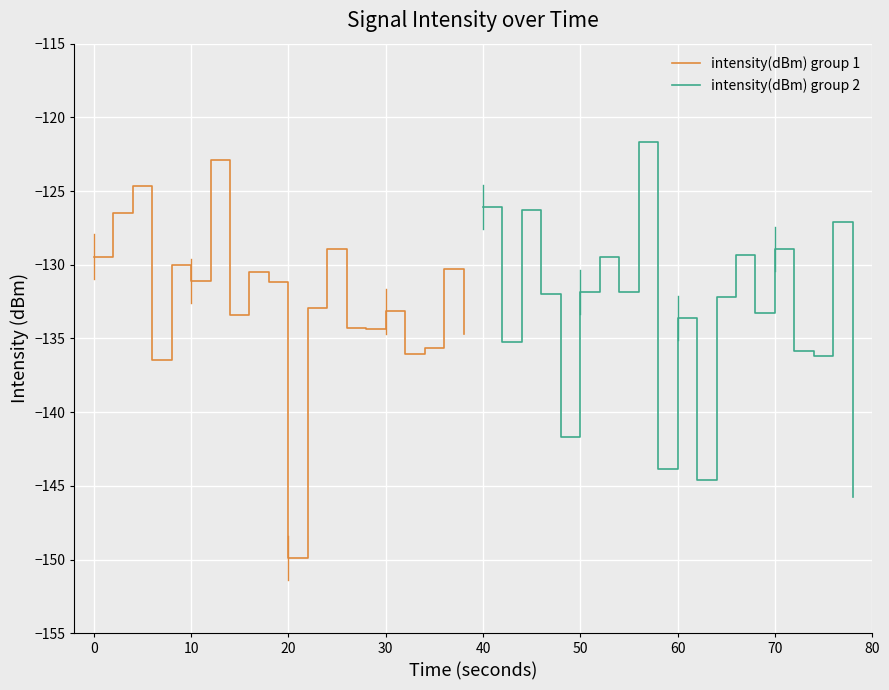

Does the chart display data point markers on the line(s)?

No